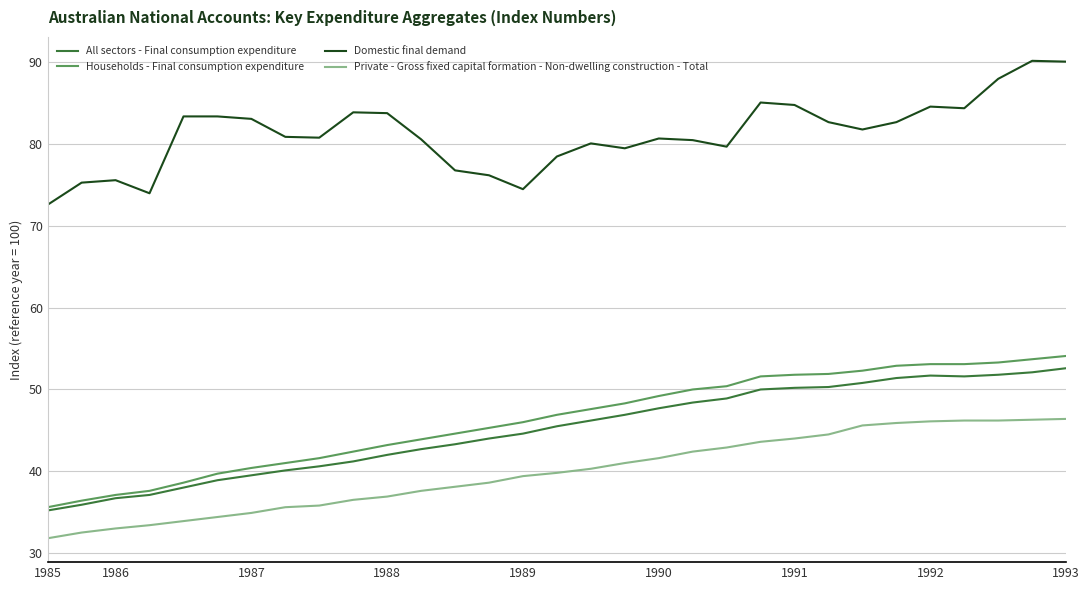

What is the maximum value shown in the chart?

90.2